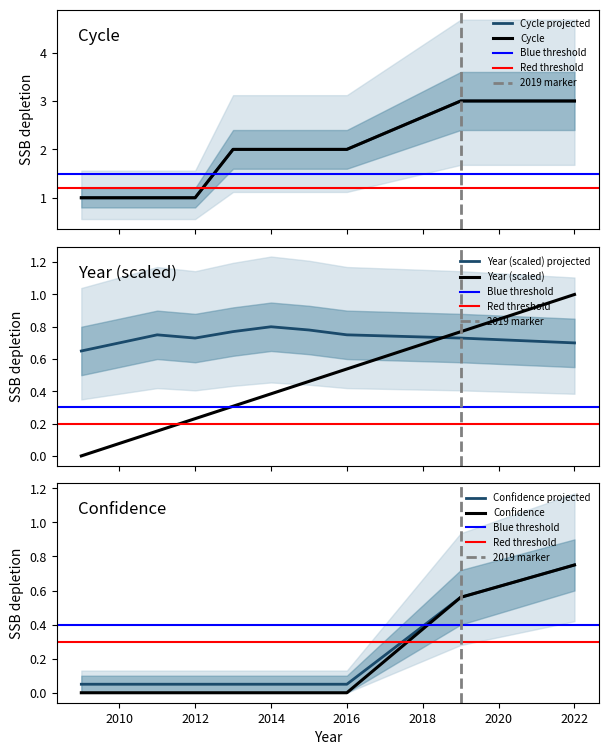

Reading left to right, transcribe all the data shown in this chart.

Year: 0.0	0.1	0.2	0.2	0.3	0.4	0.5	0.5	0.8	1.0
Cycle: 1.0	1.0	1.0	1.0	2.0	2.0	2.0	2.0	3.0	3.0
Confidence: 0.0	0.0	0.0	0.0	0.0	0.0	0.0	0.0	0.6	0.8